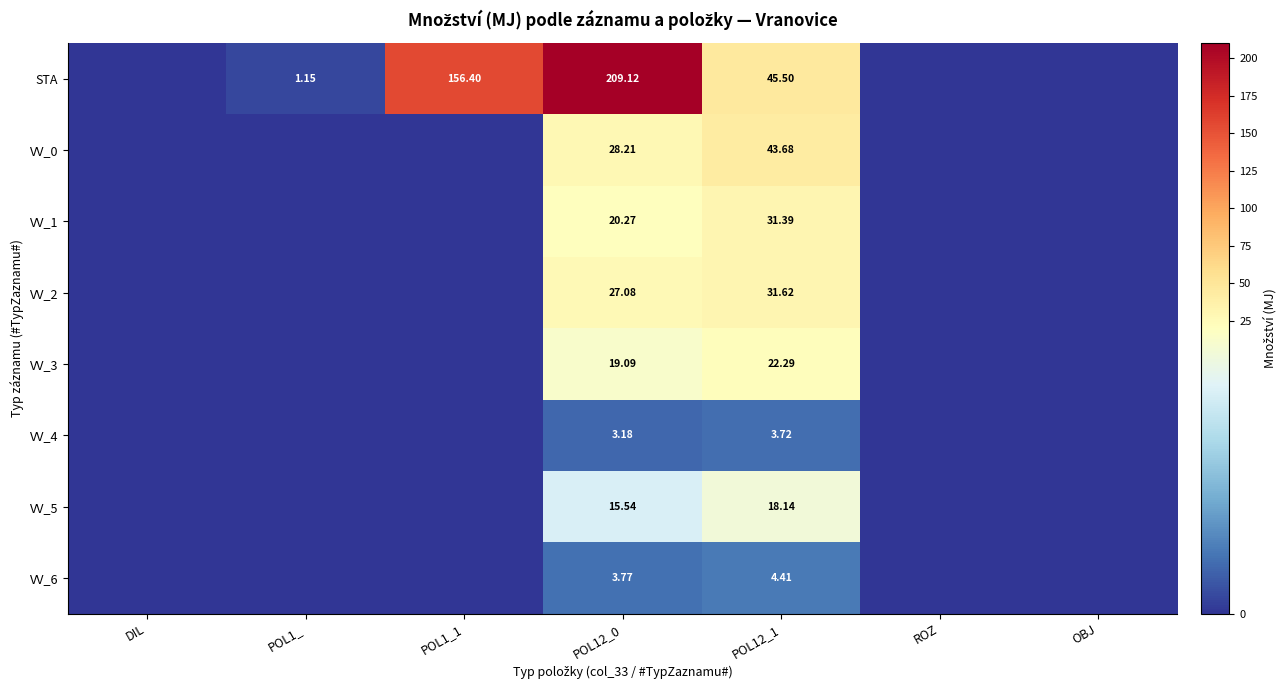

What is the spread (max minus min) of values at POL1_?

1.2